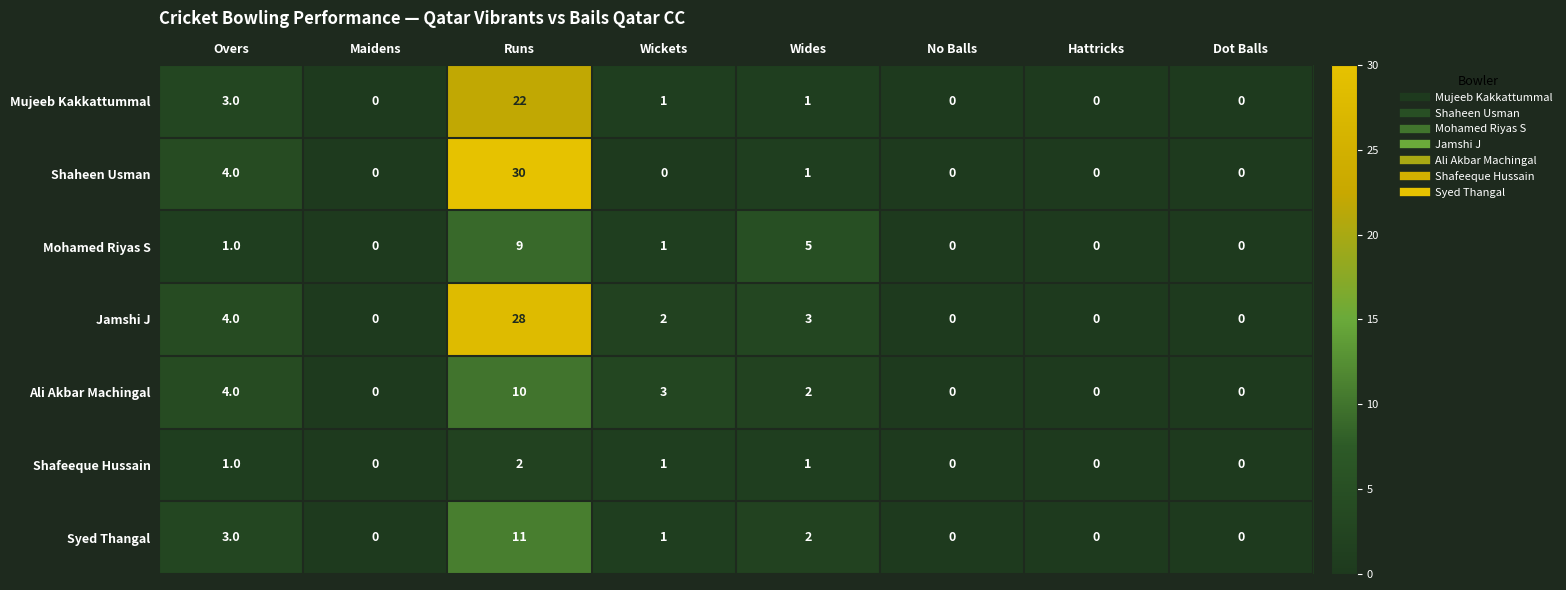

What is the difference between the highest and lowest values at Wides?

4